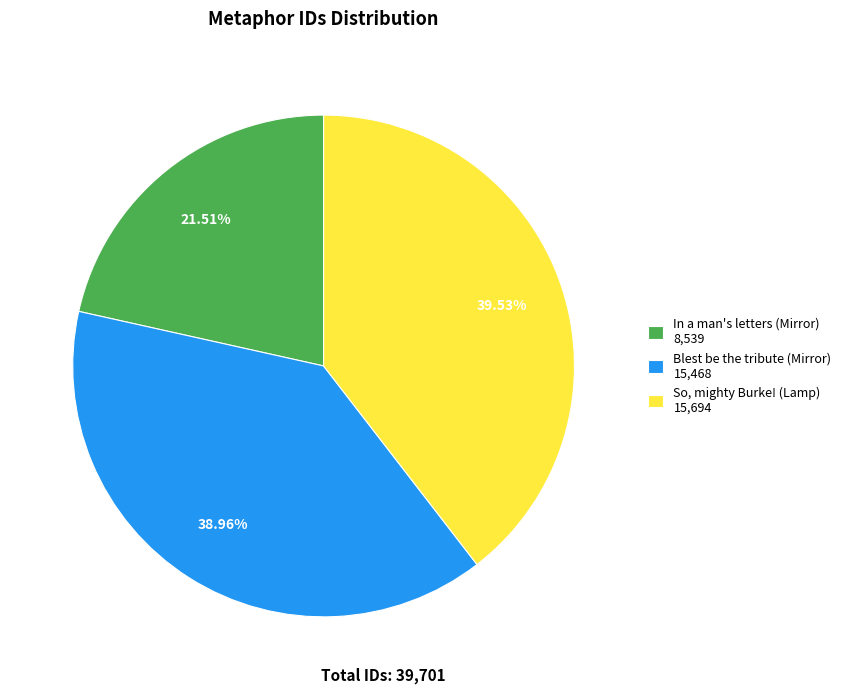

What is the total percentage of Blest be the tribute (Mirror) and In a man's letters (Mirror)?

60.5%